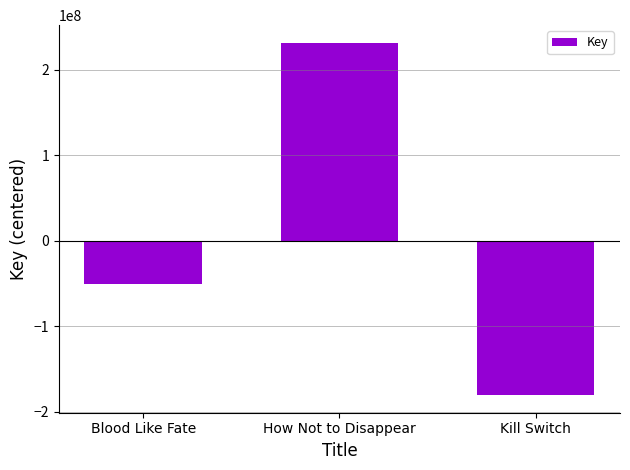

The chart shows a value of -12158286 at Blood Like Fate. True or false?

False